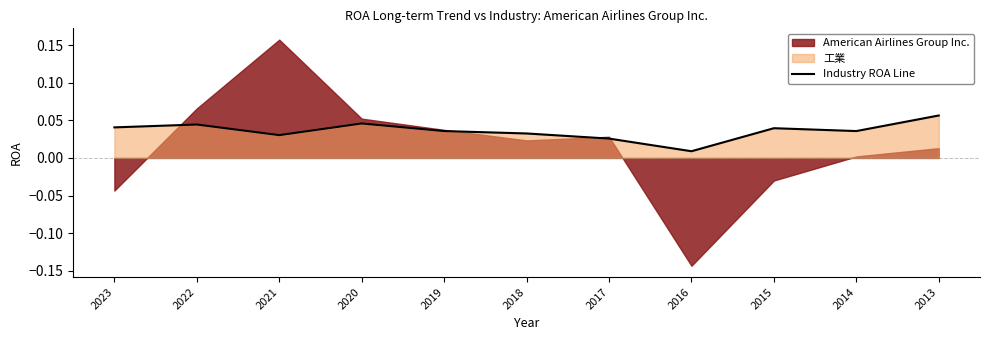

Is it true that the value at 2017 is 0.0?

False